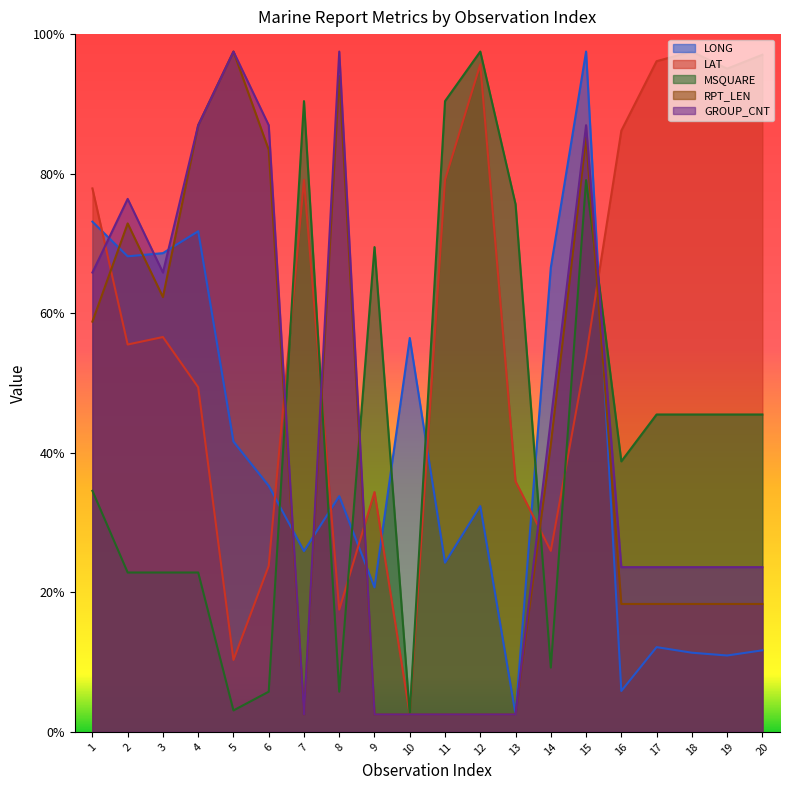

Between which two adjacent categories do LAT and MSQUARE first intersect?

6 and 7